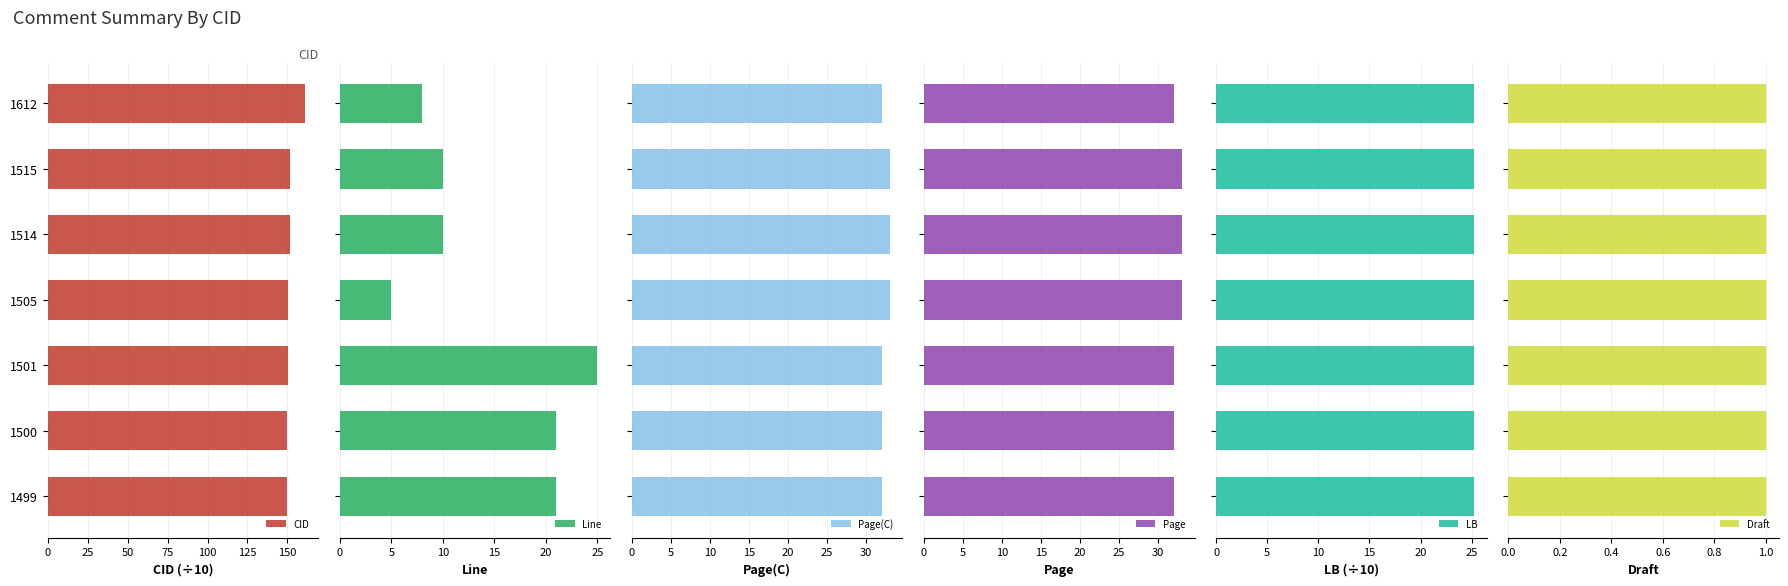

What are all the series names shown in the legend?

CID, Line, Page(C), Page, LB, Draft